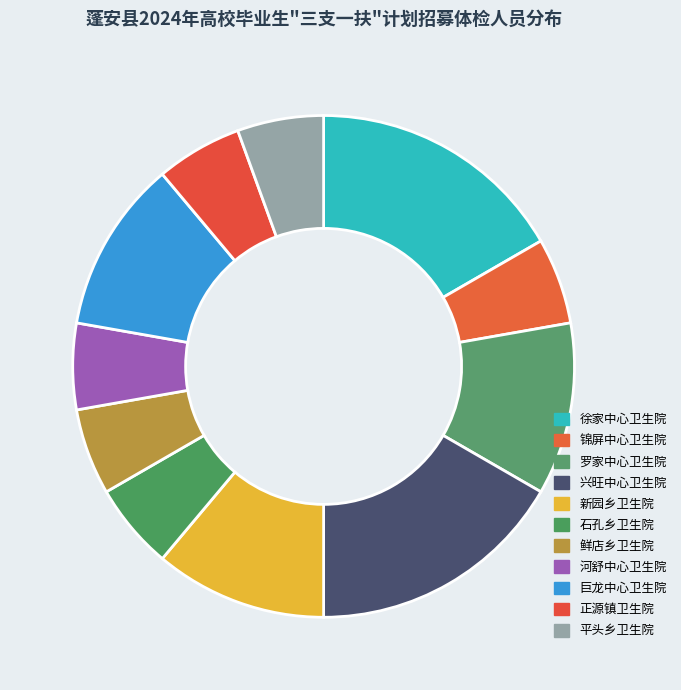

Is the sum of 平头乡卫生院 and 正源镇卫生院 greater than half?

No